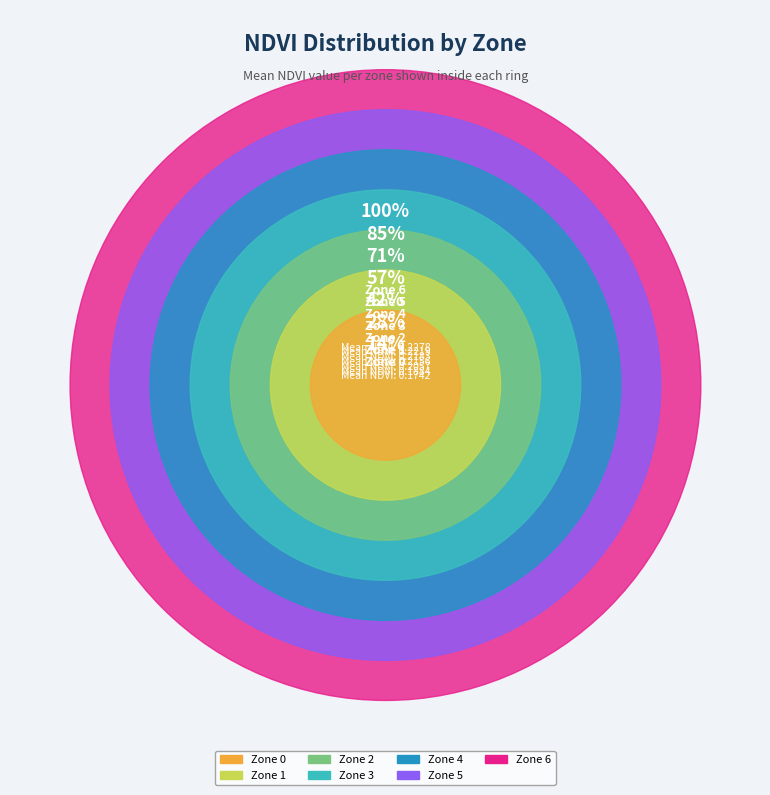

The Zone 6 slice represents 31% of the pie. True or false?

False